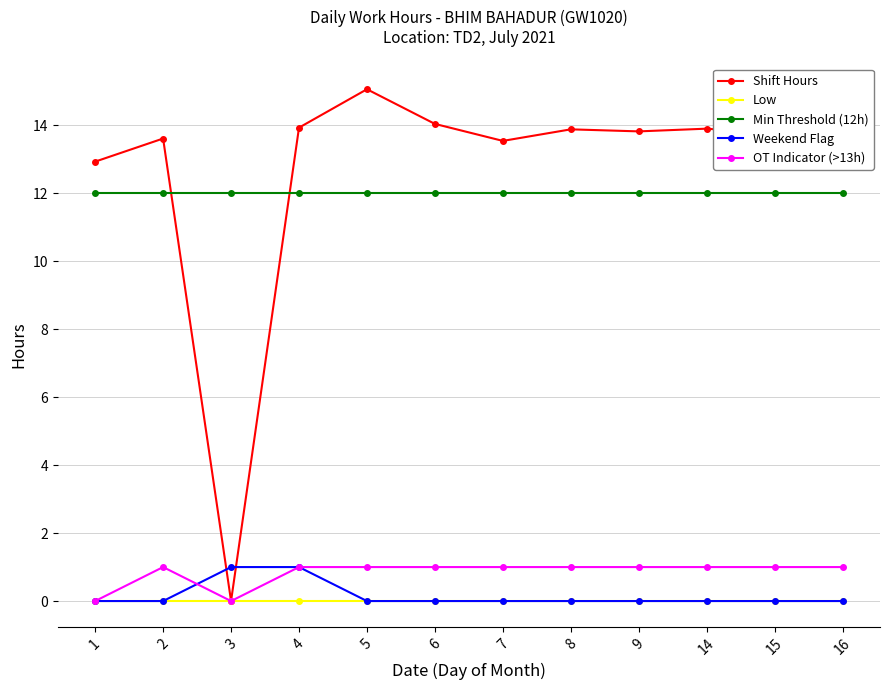

Which series has the largest range (max minus min)?

Shift Hours